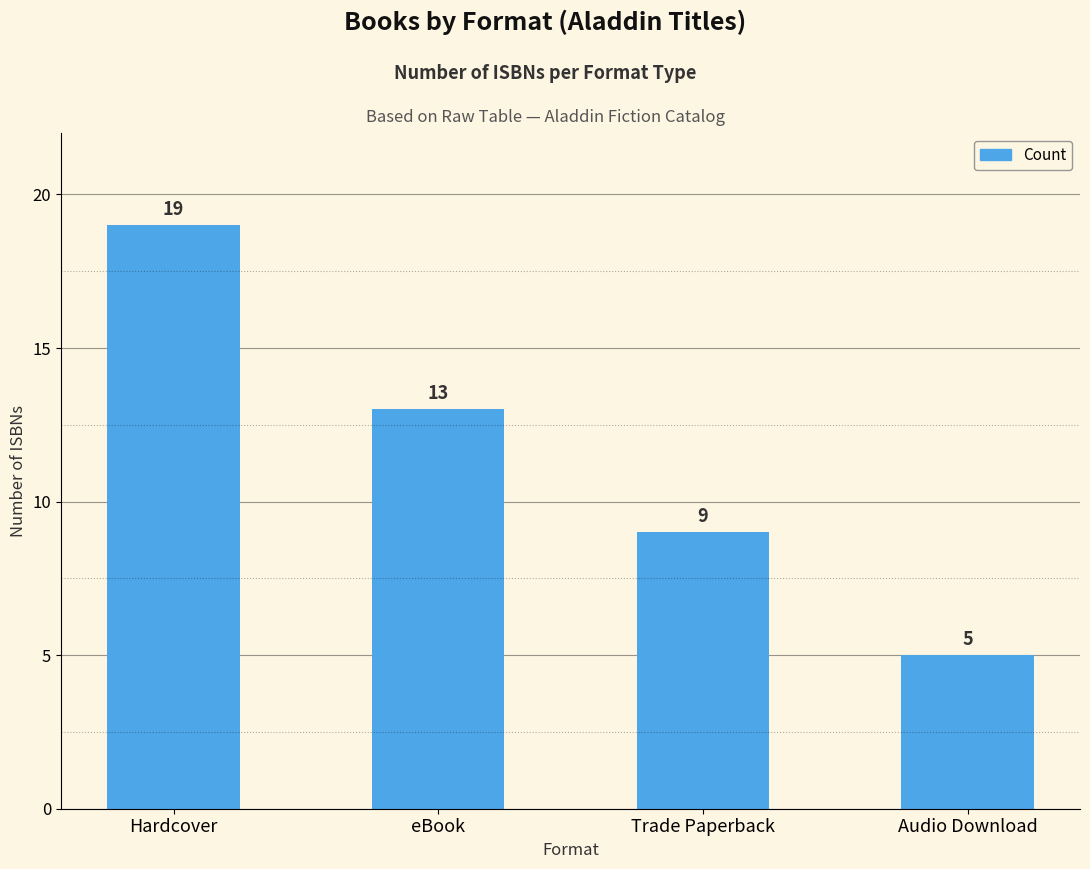

Rank the categories by value from lowest to highest.

Audio Download, Trade Paperback, eBook, Hardcover